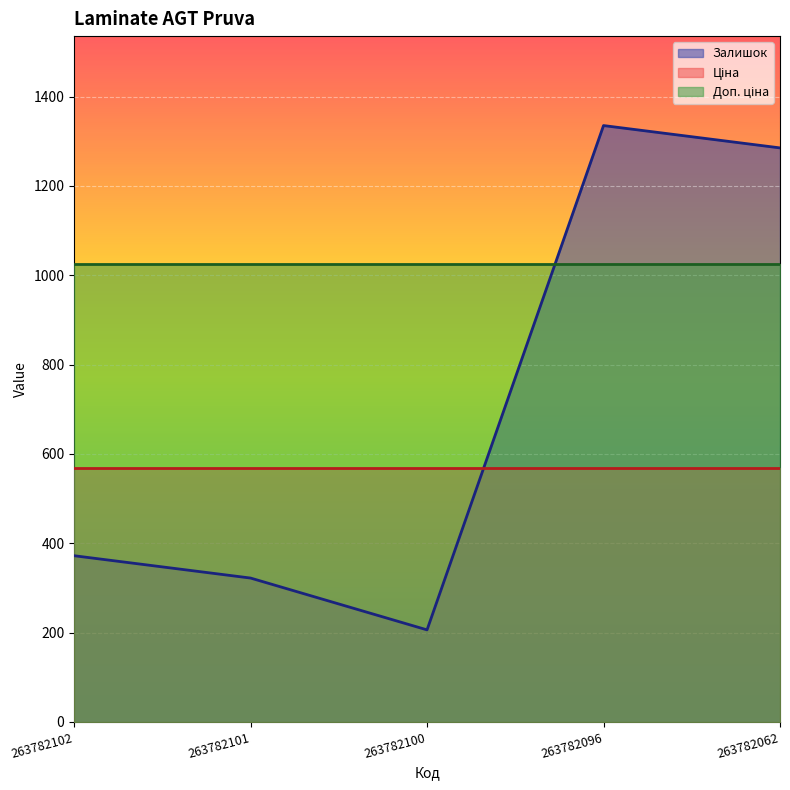

What is the maximum value shown in the chart?

1335.0